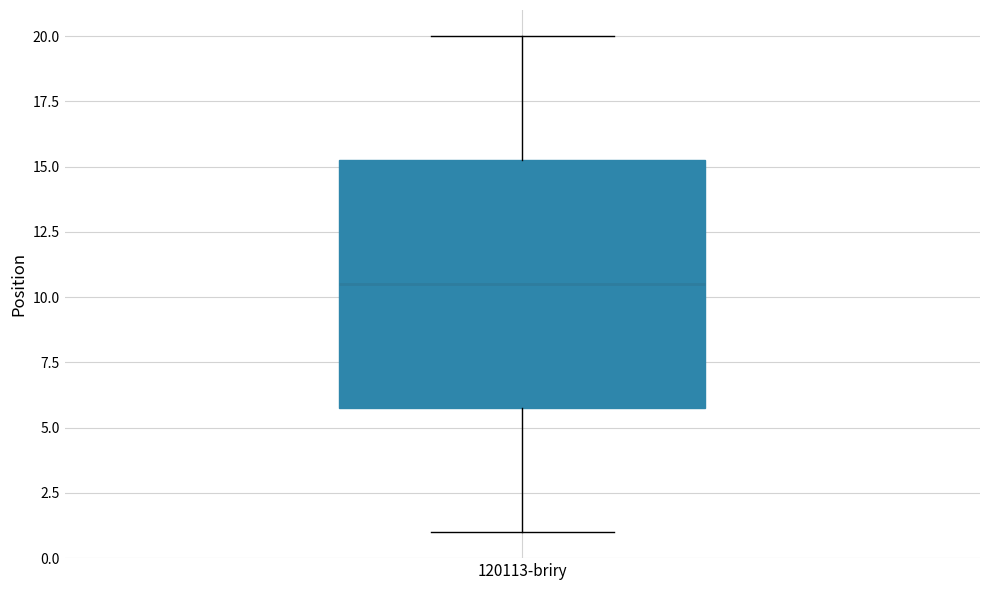

Read this box plot against the y-axis: the position of the median line, the range covered by the box, and the ends of both whiskers. The values are not printed on the chart, so give them approximately, as read against the axis.

median 10.5, box 6.0 to 15.5, whiskers 1.0 to 20.0